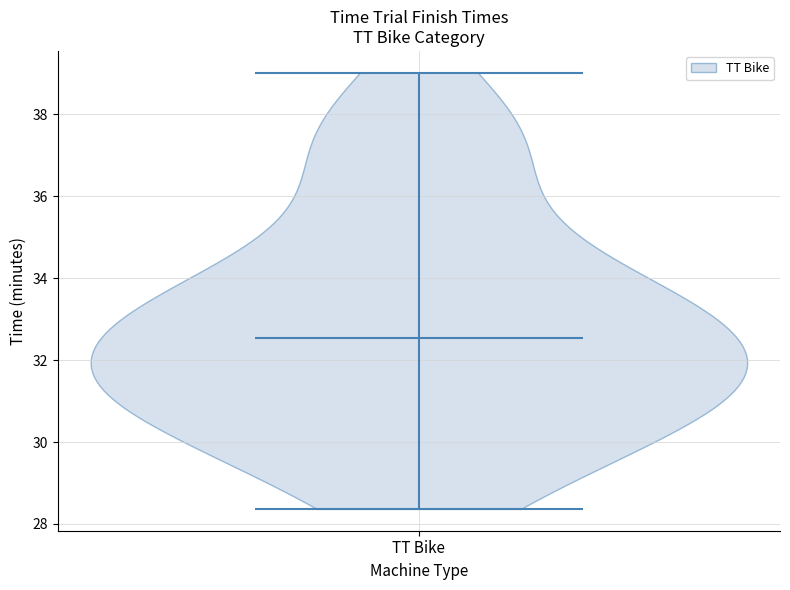

What is the lowest point the violin for TT Bike reaches on the y-axis? The values are not printed on the chart, so give them approximately, as read against the axis.

28.4